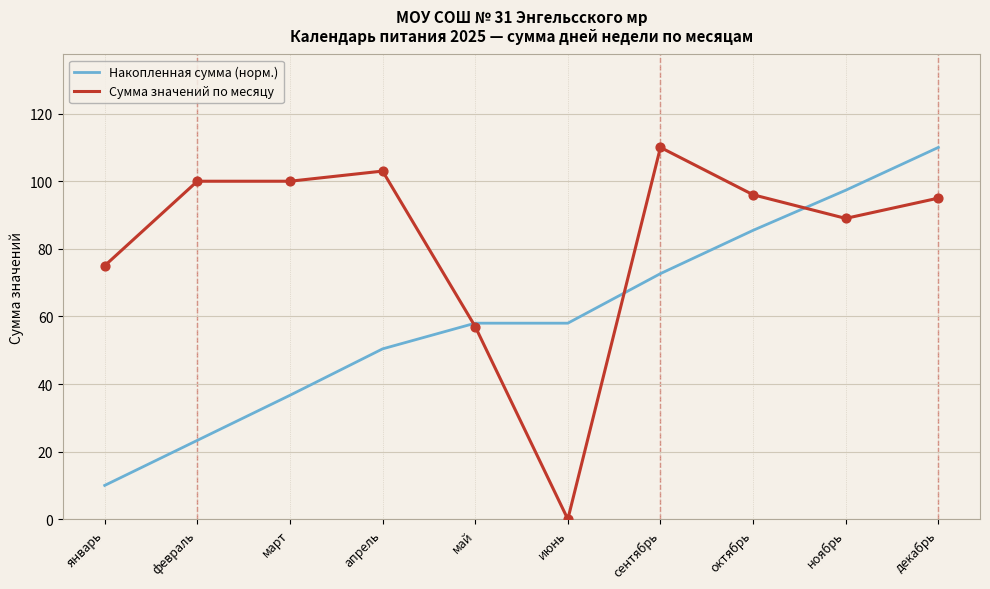

At how many categories does at least one series exceed 18?

10